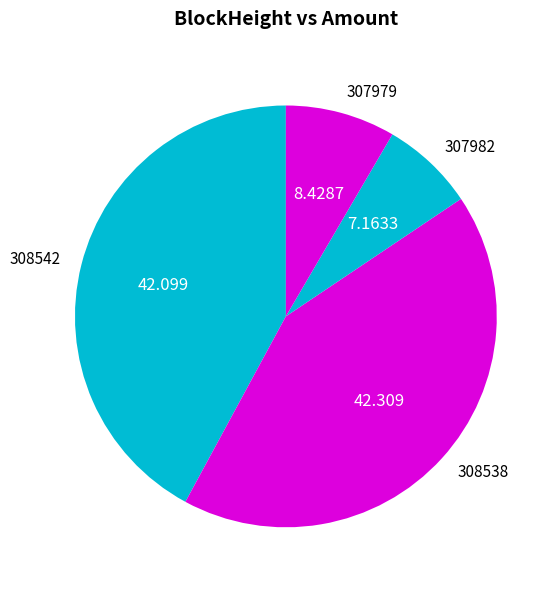

True or false: 308542 accounts for 31% of the total.

False